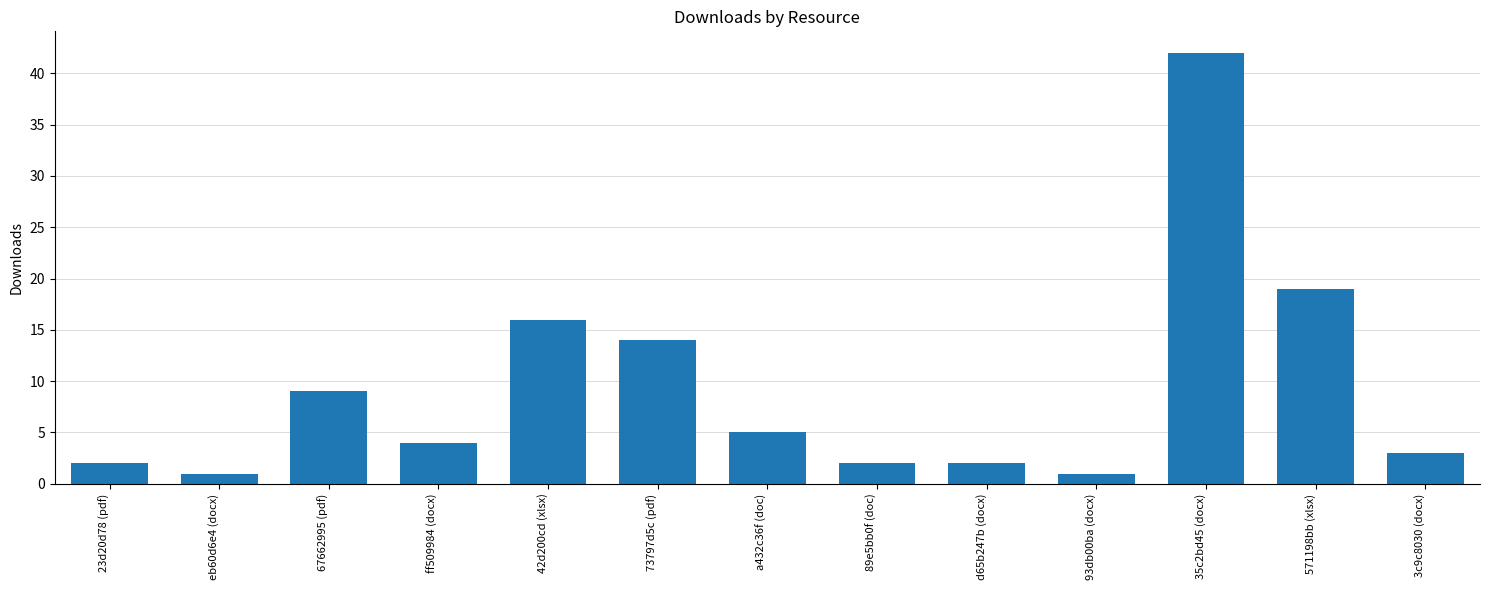

How many bars are there in total?

13